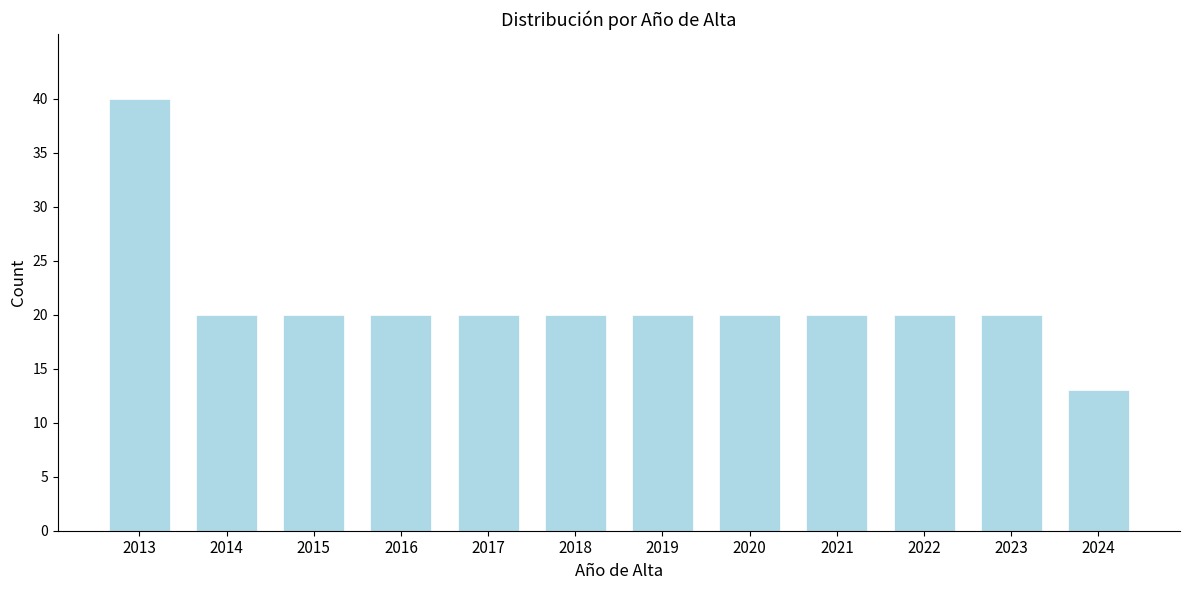

Reading left to right, list all the values displayed in this chart.

2013=40	2014=20	2015=20	2016=20	2017=20	2018=20	2019=20	2020=20	2021=20	2022=20	2023=20	2024=13